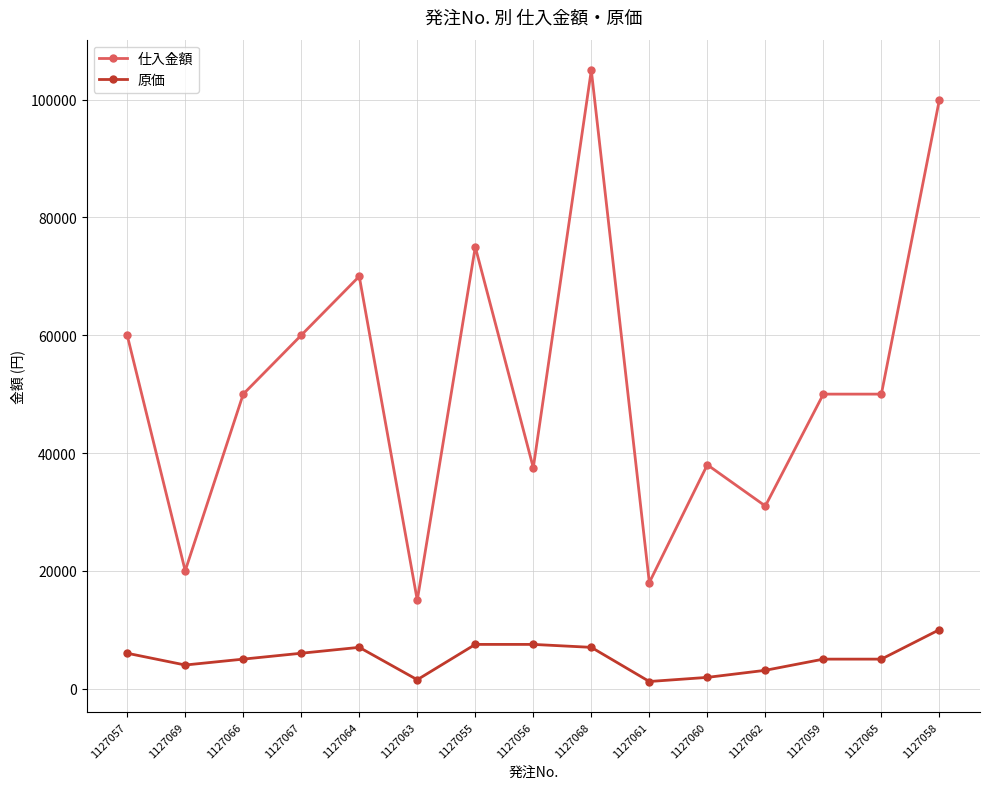

List the series in order of their overall mean, lowest first.

原価, 仕入金額